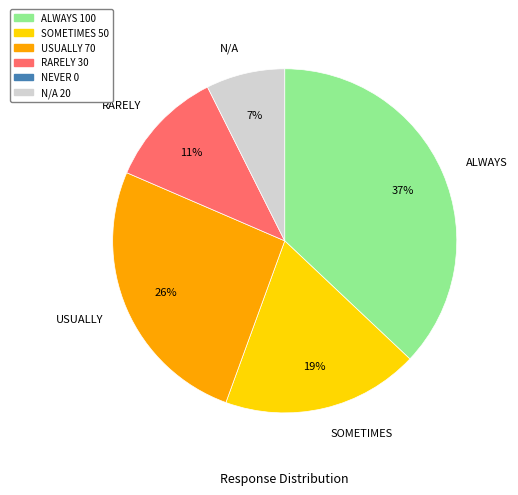

To the nearest percent, what percentage of the pie is SOMETIMES?

19%